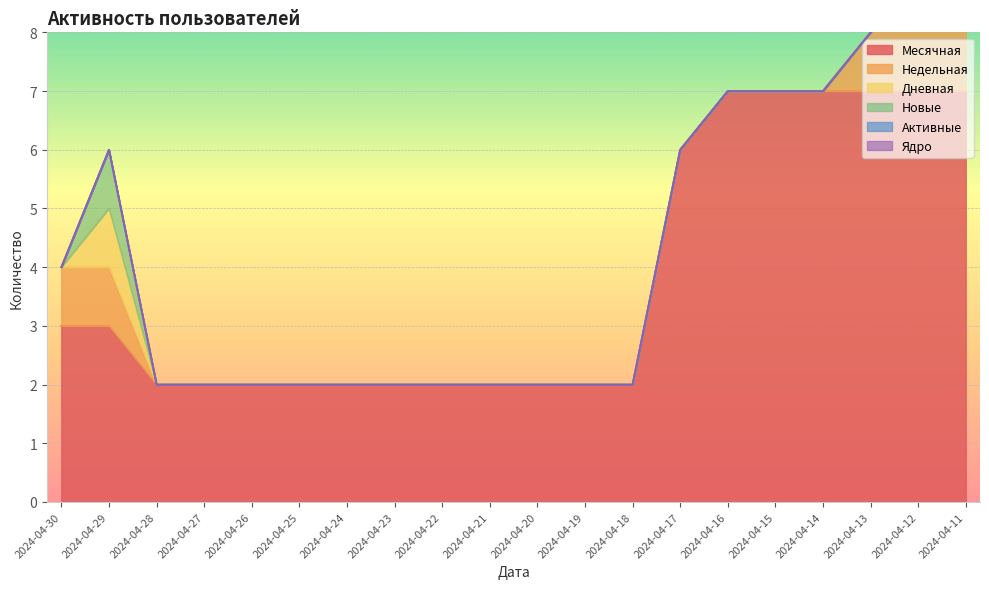

Rank the series at 2024-04-17 from highest to lowest value.

Месячная, Недельная, Дневная, Новые, Активные, Ядро